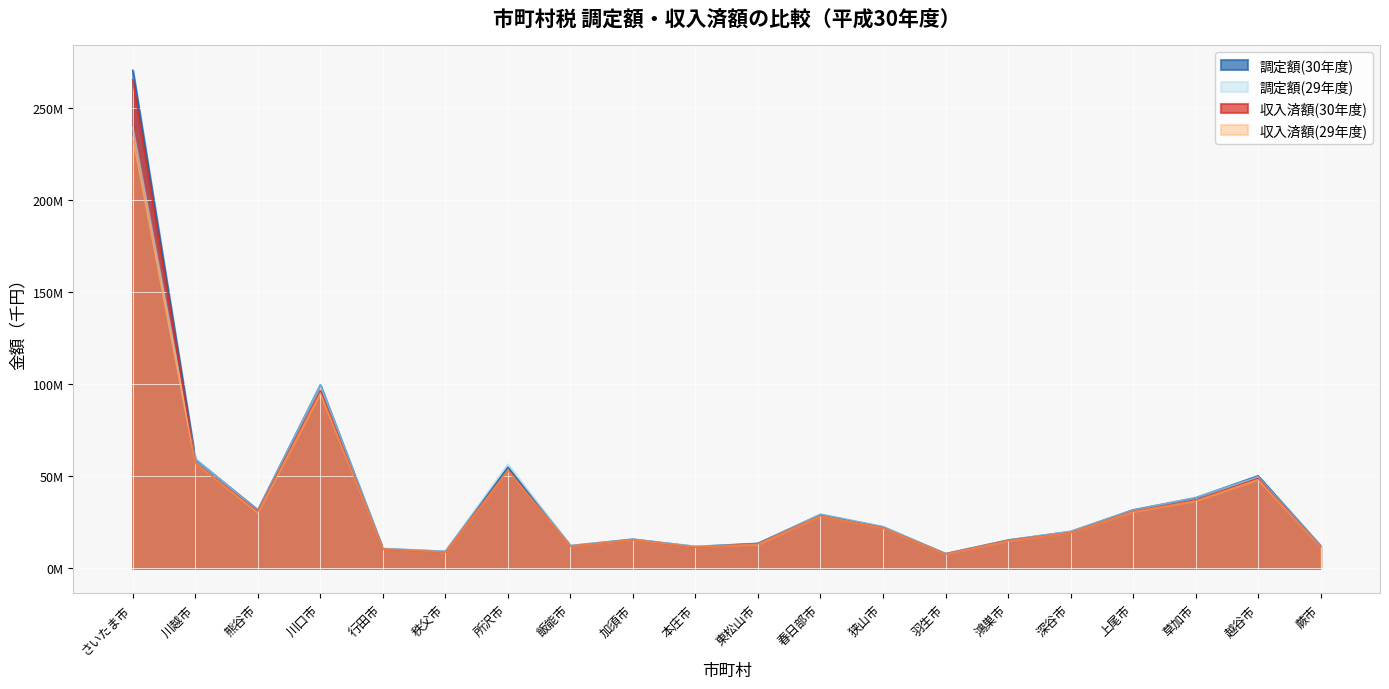

What is the difference between the maximum and minimum values in the 調定額(29年度) series?

231309972